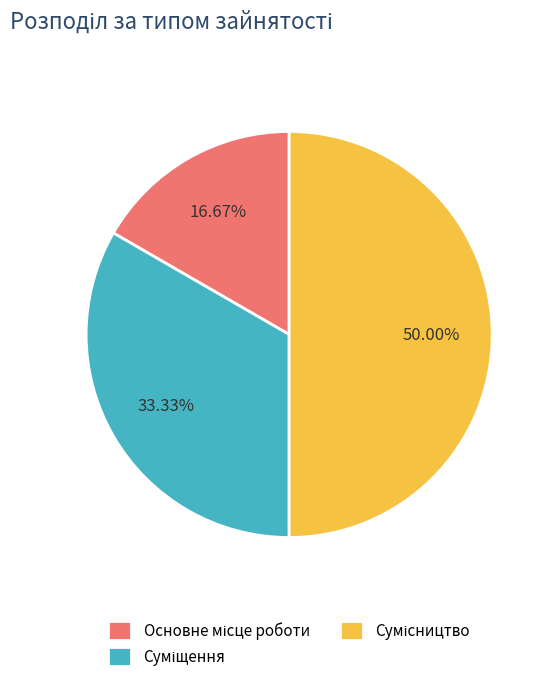

How many slices are in this pie chart?

3